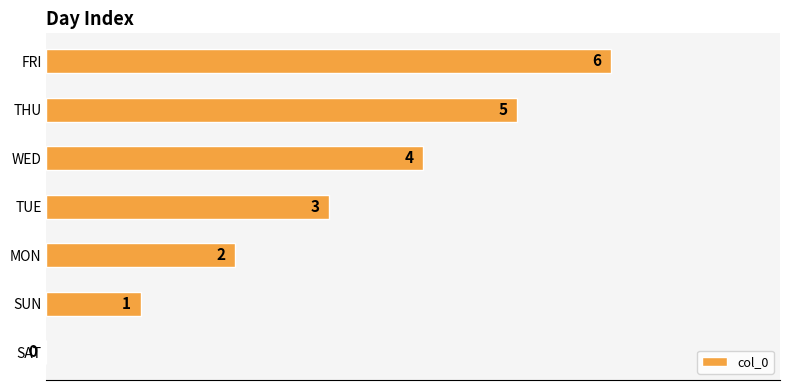

How many values are between 1 and 5?

5